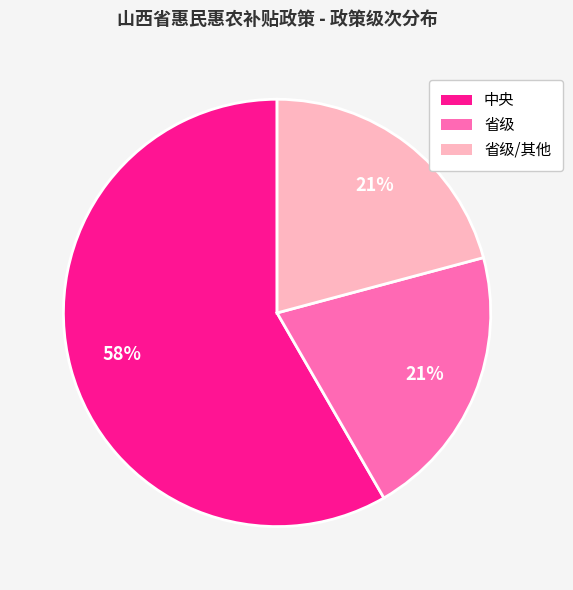

Is there any slice that represents more than half of the pie?

Yes